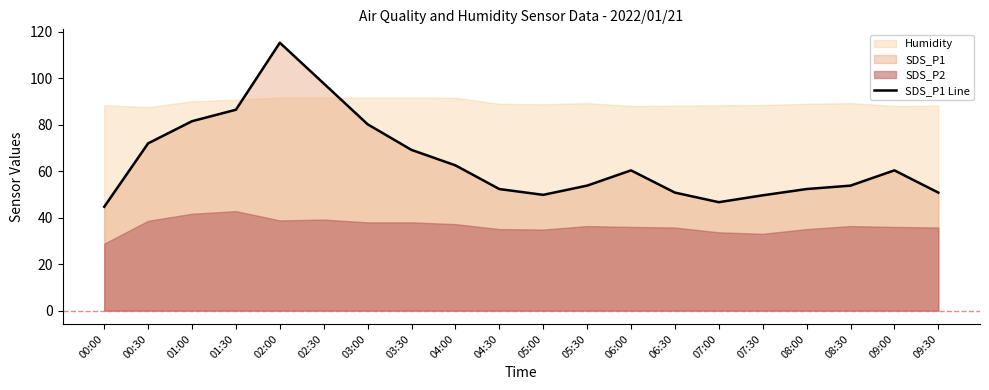

Is it true that SDS_P1 Line equals 34.1 at 06:30?

False